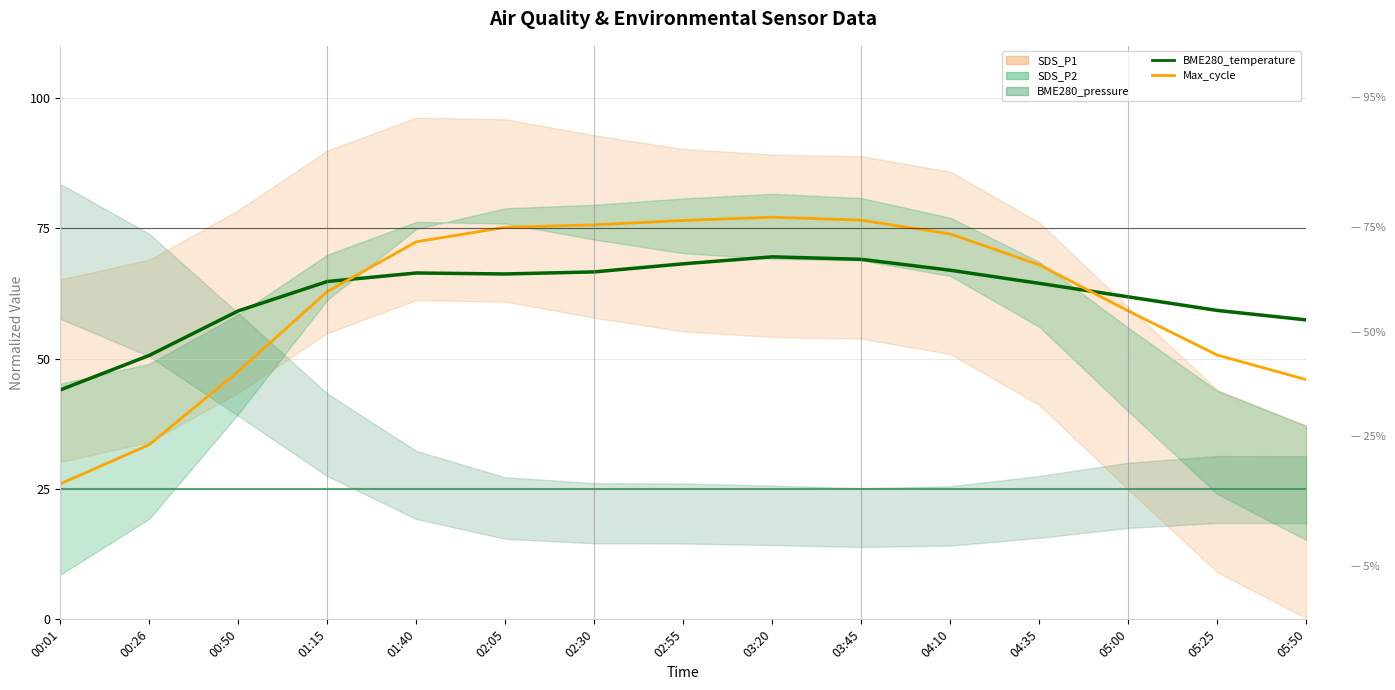

Where does the BME280_temperature series first go above 64?

01:15